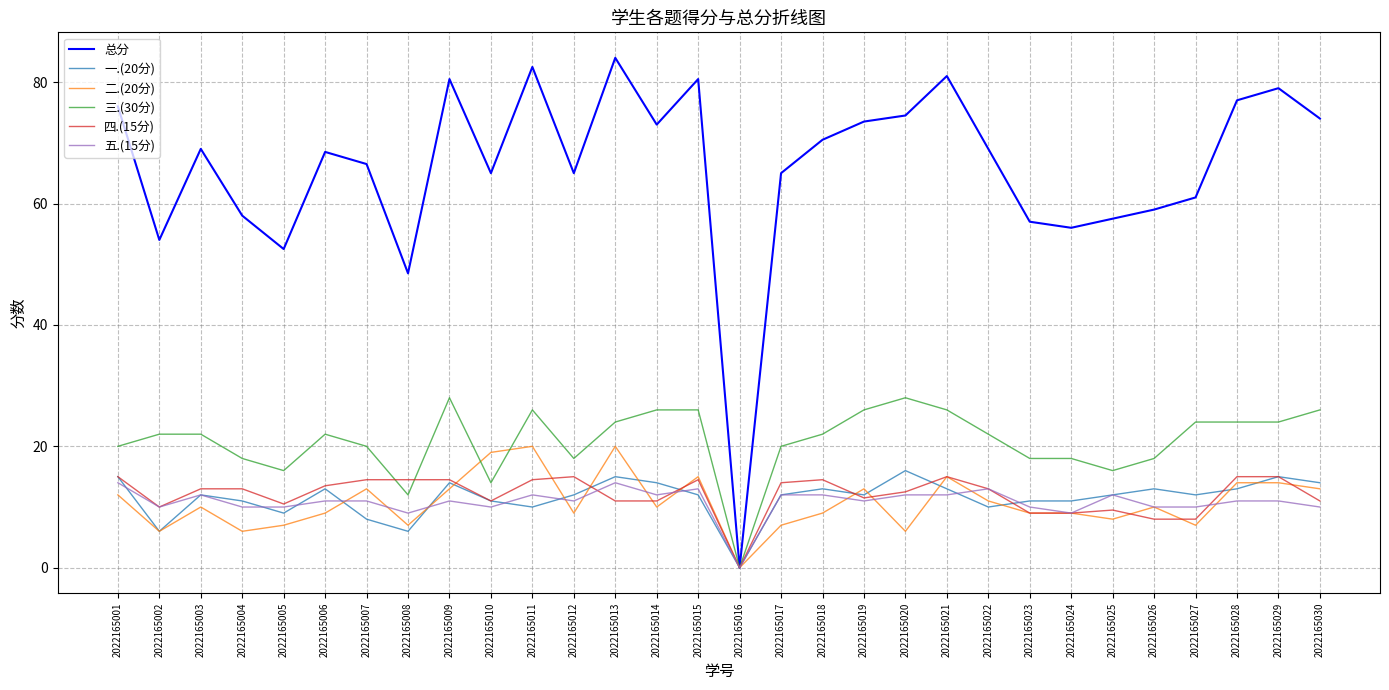

Does the chart have visible grid lines?

Yes